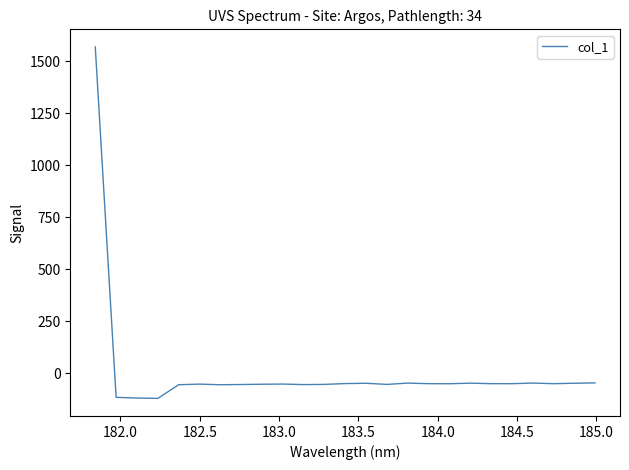

What is the maximum value shown in the chart?

1568.0